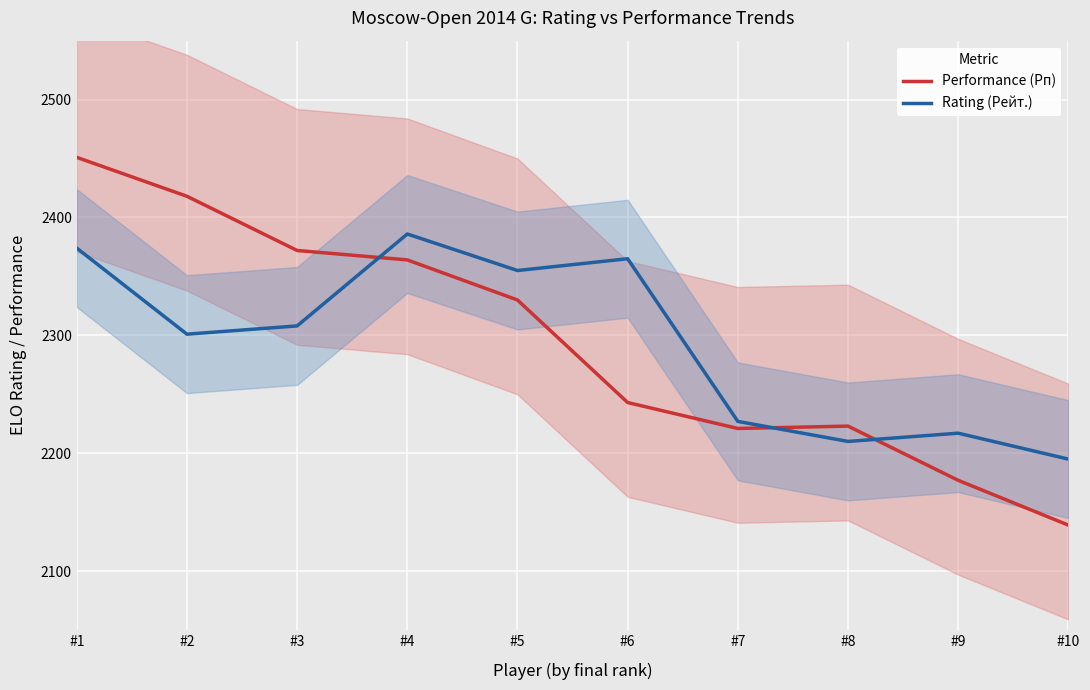

What are all the series names shown in the legend?

Performance (Рп), Rating (Рейт.)